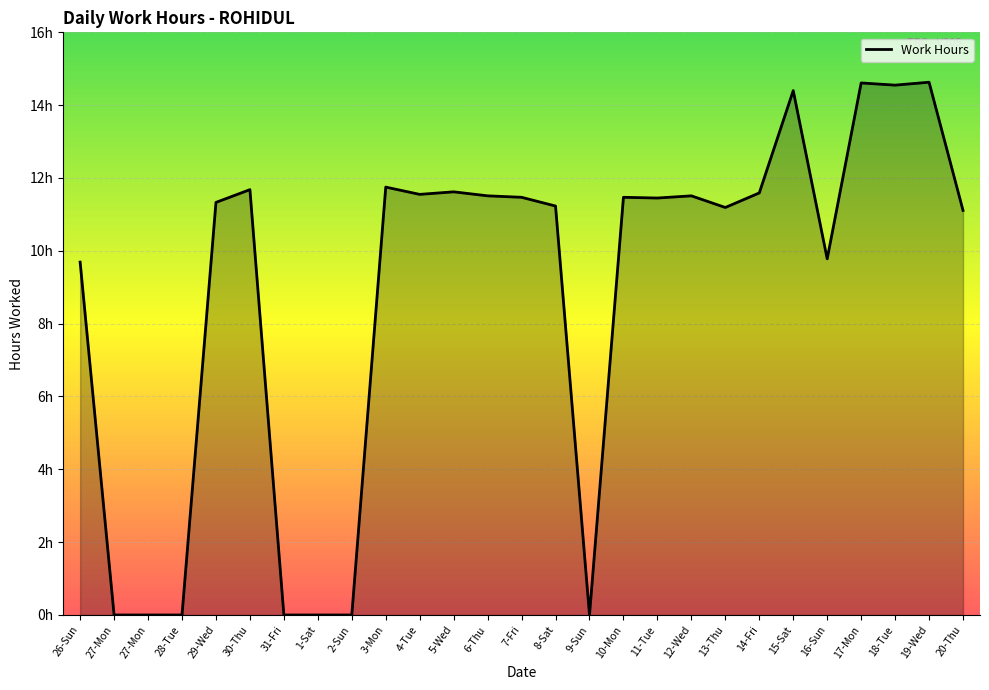

True or false: there are more than 2 points higher than both neighbors.

True